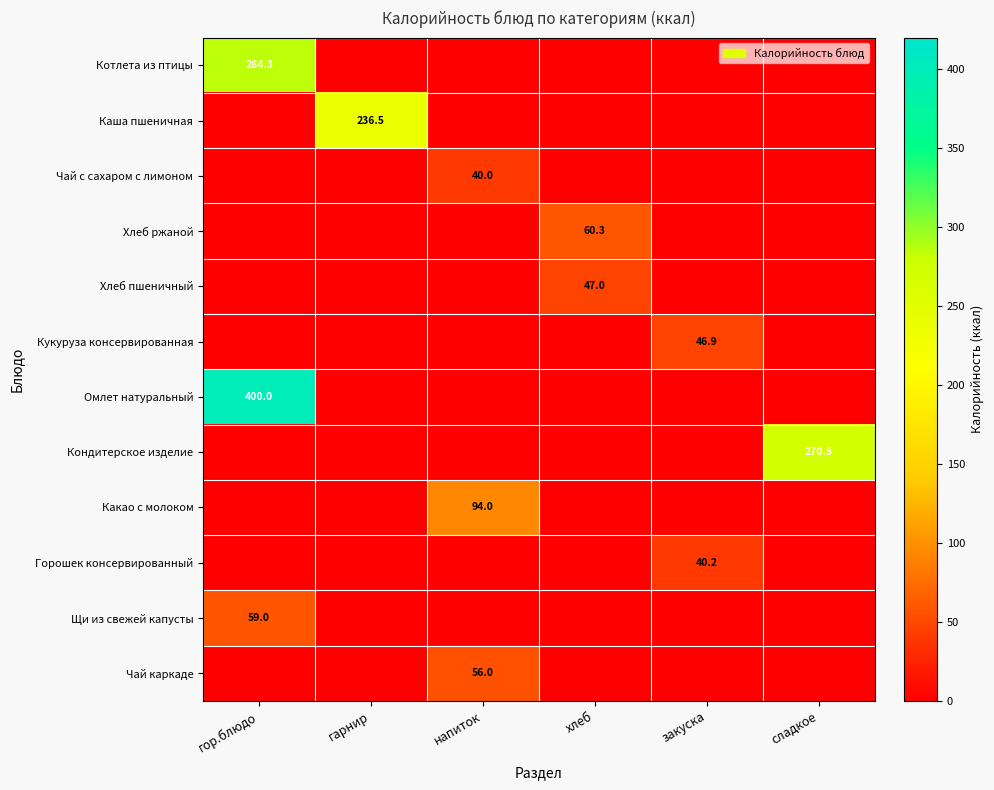

The value of Горошек консервированный at закуска is 40.2. True or false?

True